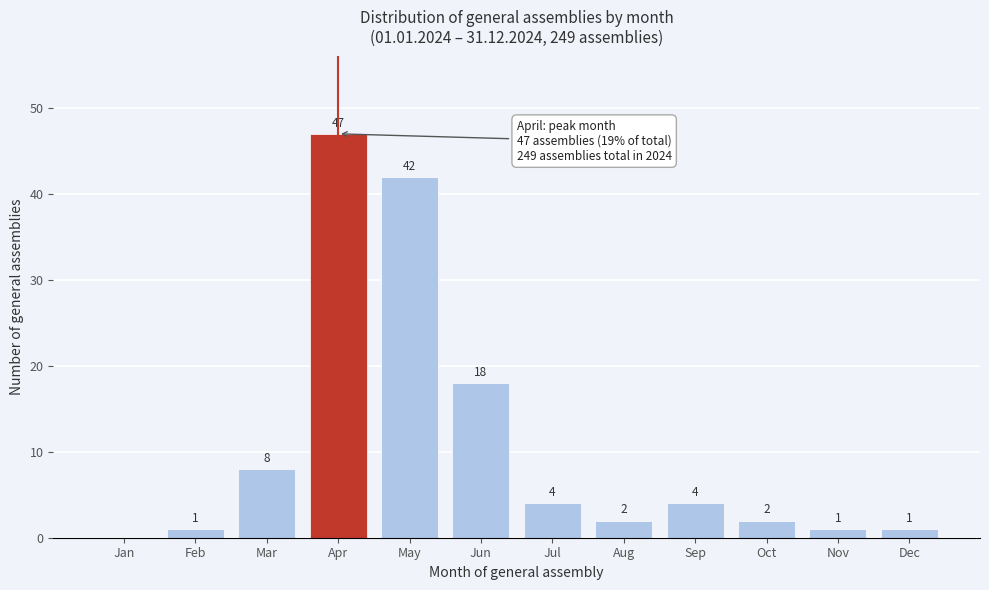

Reading left to right, what are all the values shown in this chart?

Jan=0	Feb=1	Mar=8	Apr=47	May=42	Jun=18	Jul=4	Aug=2	Sep=4	Oct=2	Nov=1	Dec=1